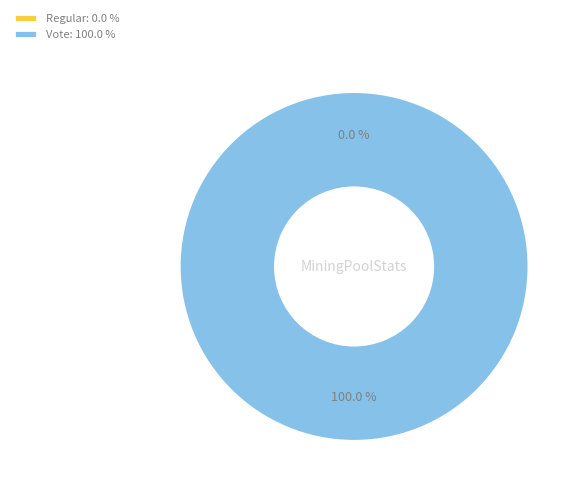

Is it true that Vote is 100% of the pie?

True